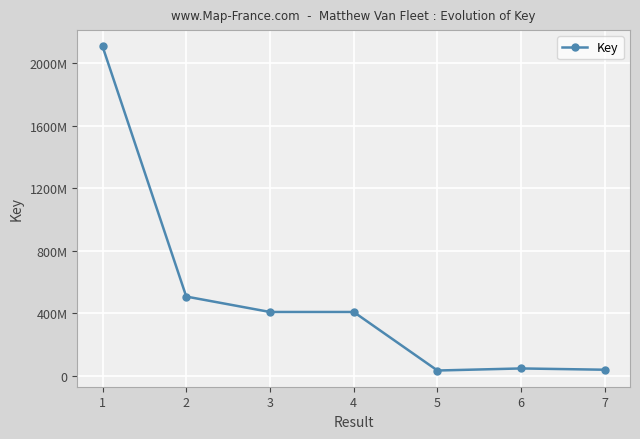

Which category has the lowest value across all series?

5